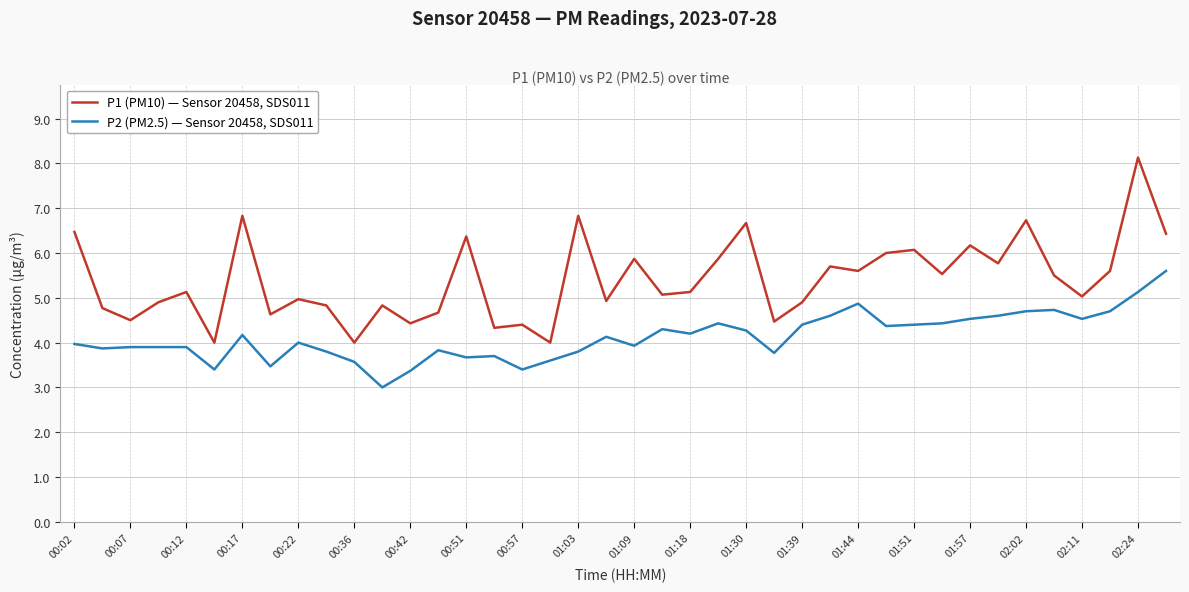

True or false: P2 (PM2.5) — Sensor 20458, SDS011 and P1 (PM10) — Sensor 20458, SDS011 intersect in this chart.

False